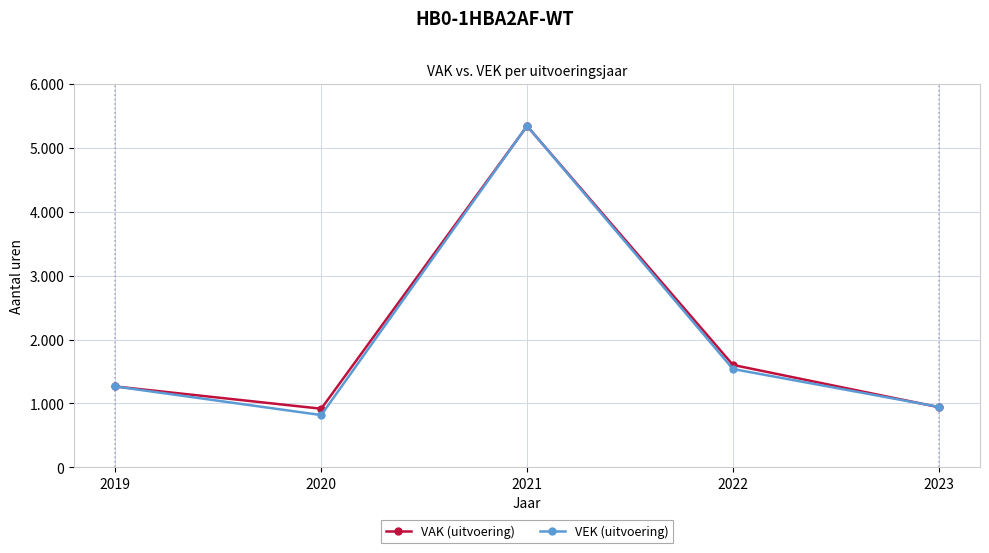

Reading left to right, transcribe all the data shown in this chart.

VAK (uitvoering): 2019=1266	2020=918	2021=5338	2022=1603	2023=942
VEK (uitvoering): 2019=1266	2020=819	2021=5341	2022=1539	2023=947